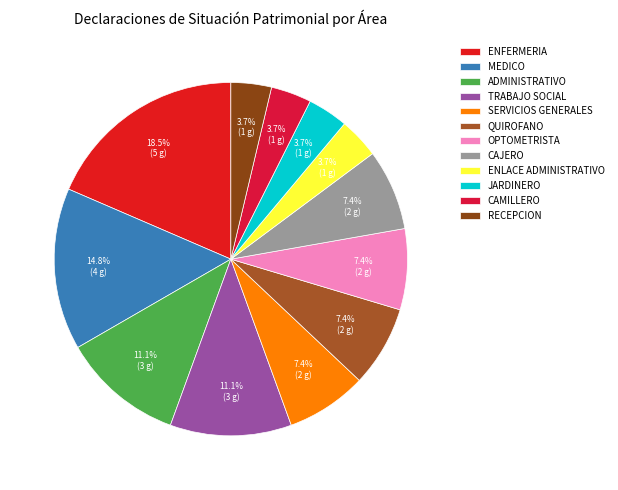

How many slices are in this pie chart?

12